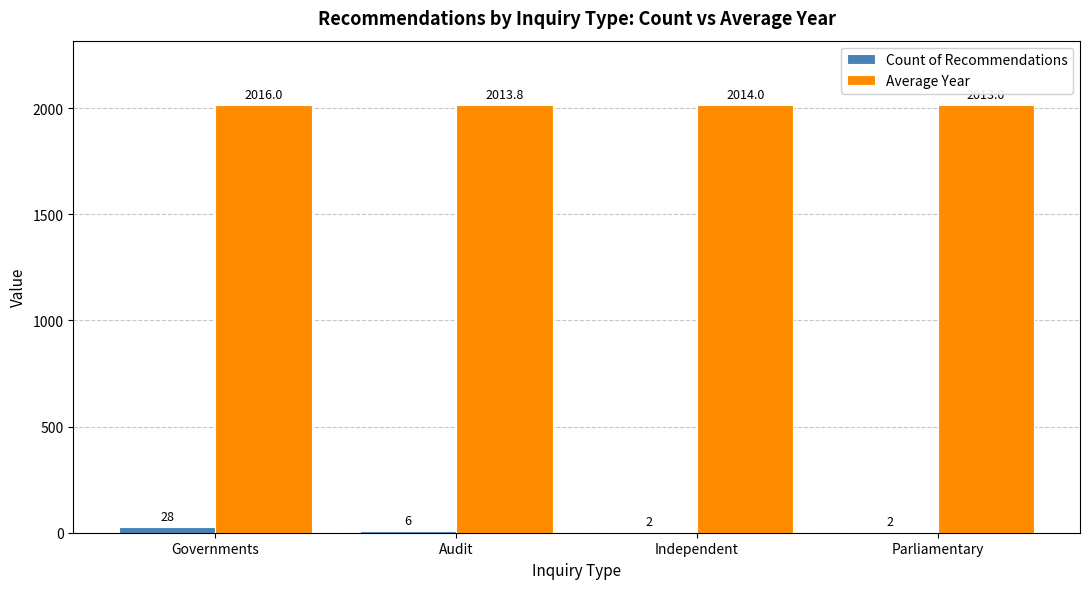

Count the number of data series in this chart.

2